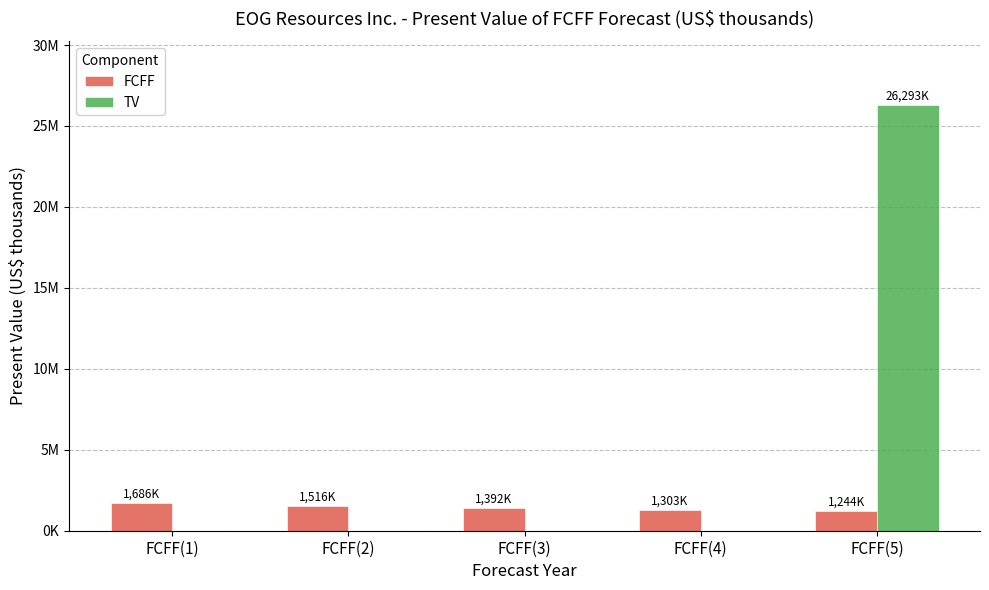

The FCFF series shows 1516767 at FCFF(2). True or false?

True